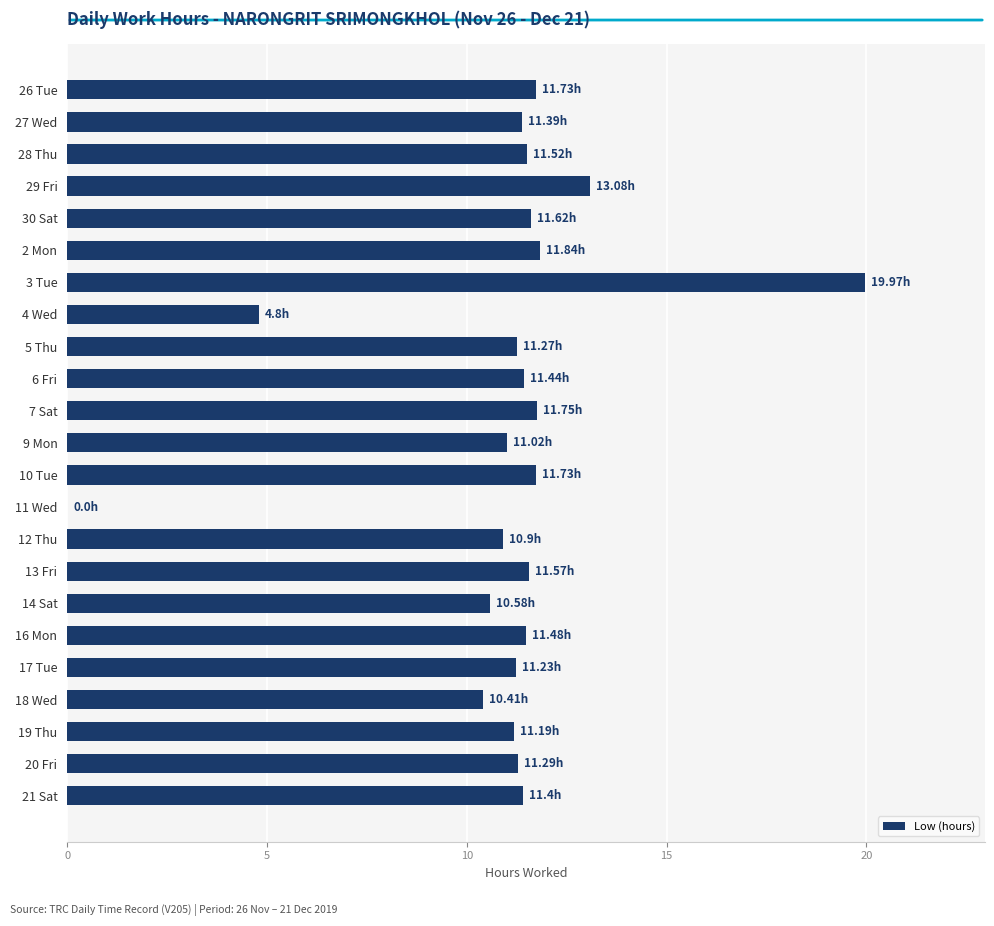

Which has a higher value, 20 Fri or 4 Wed?

20 Fri